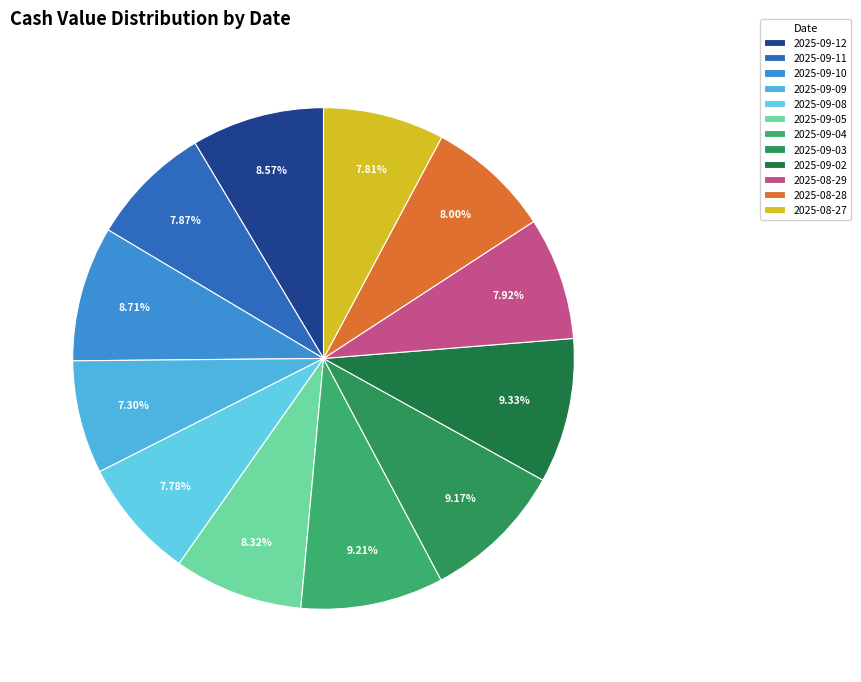

Is 2025-09-11 the majority of the pie?

No